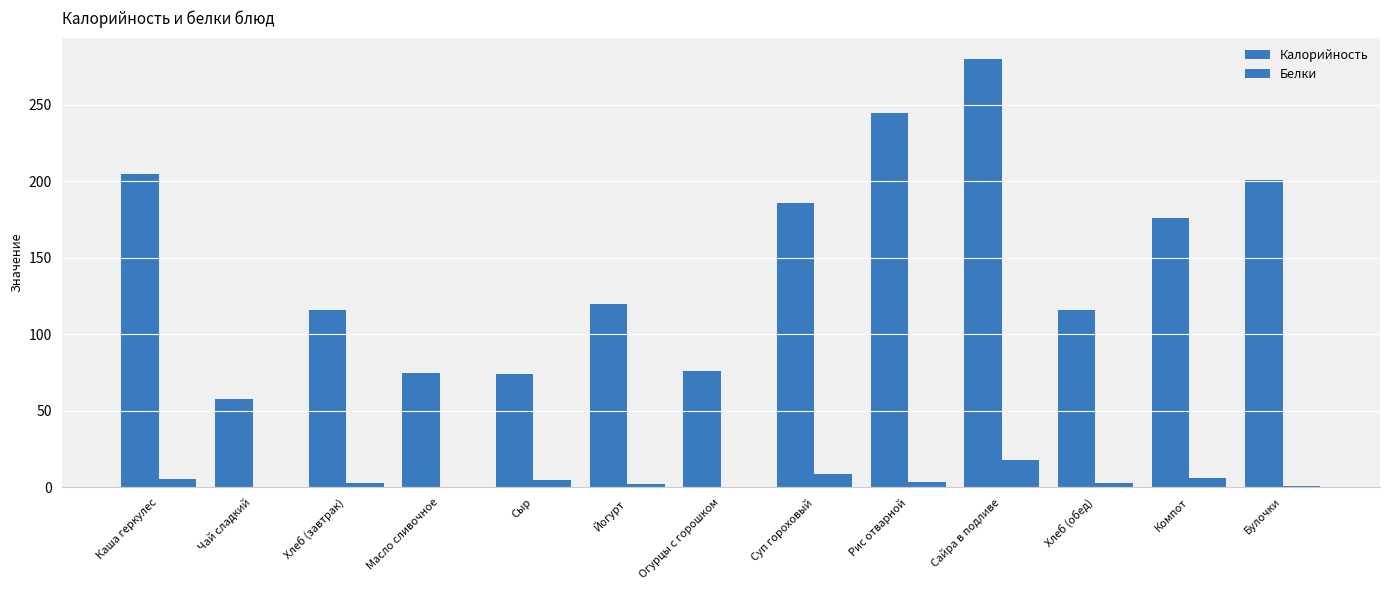

How many distinct data groups are displayed?

2